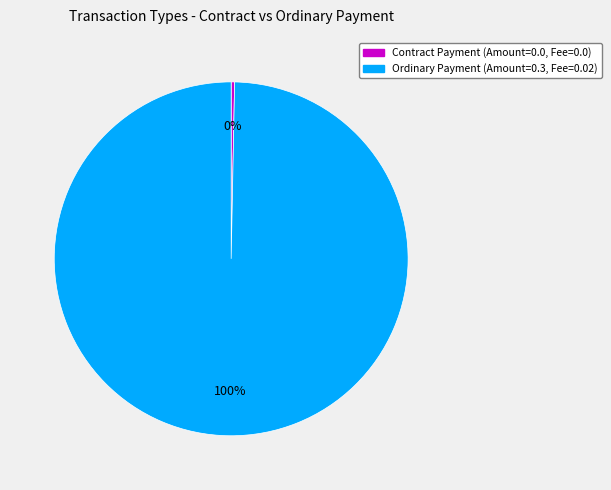

How many segments does this pie chart have?

2